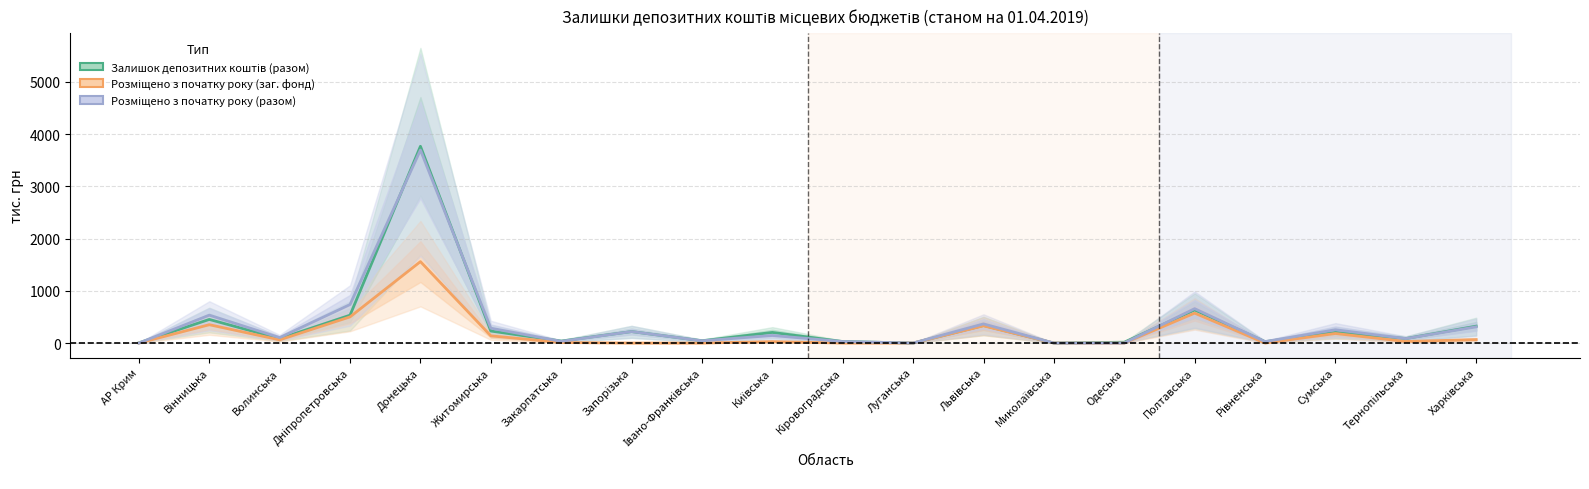

Where is the first local maximum for Розміщено з початку року (разом)?

Вінницька